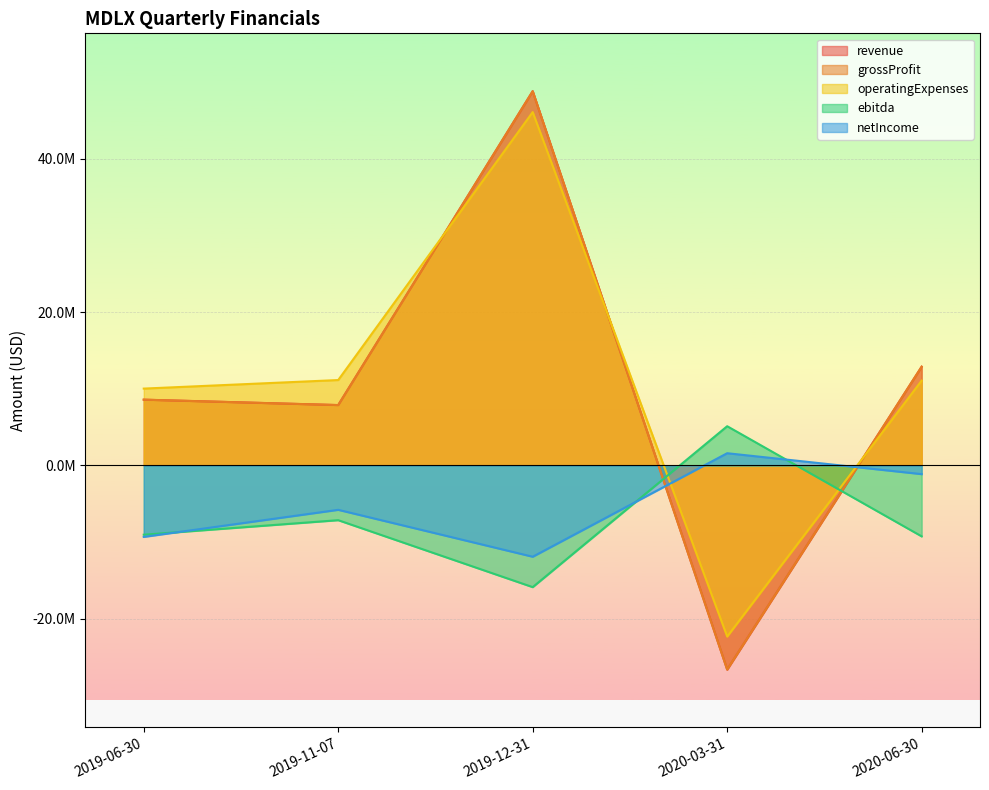

List the labels in order of grossProfit value, smallest first.

2020-03-31, 2019-11-07, 2019-06-30, 2020-06-30, 2019-12-31